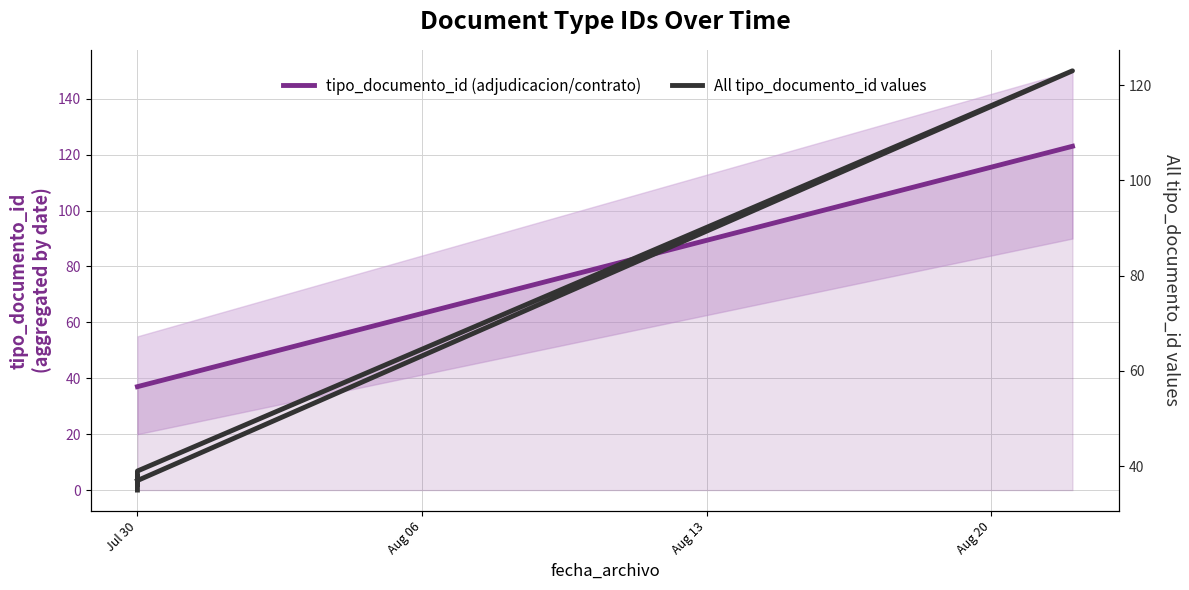

What is the label of the 6th point from the left?

Jul 30